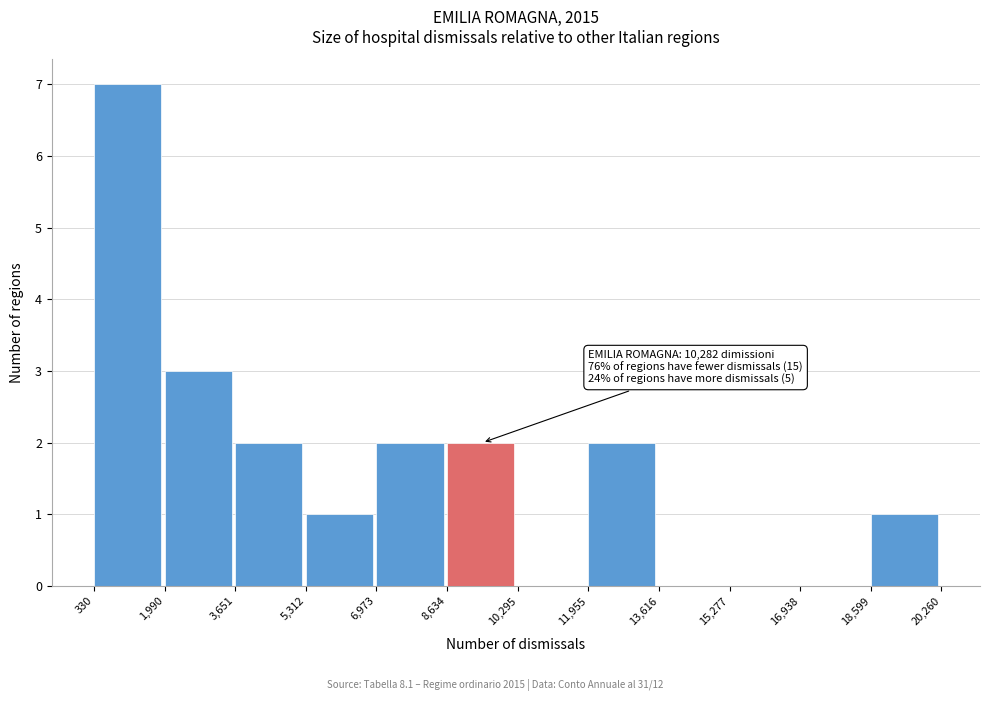

Over which range of the x-axis is the bar tallest?

330 to 1,990